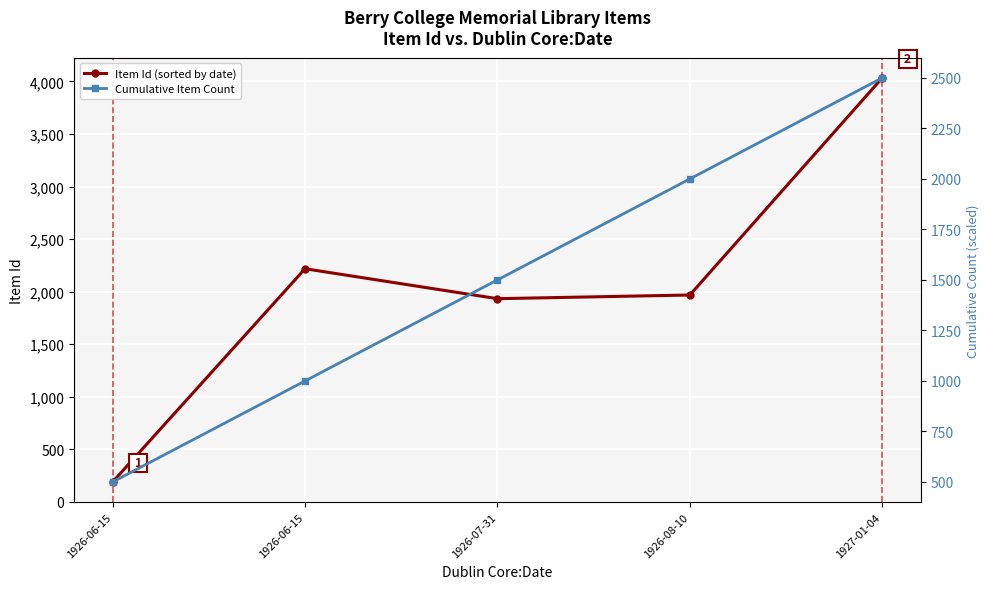

True or false: Item Id (sorted by date) and Cumulative Item Count intersect in this chart.

True